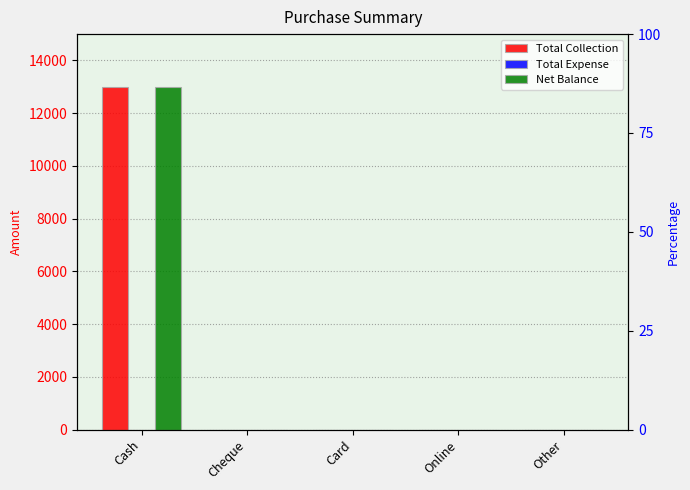

What are all the series names shown in the legend?

Total Collection, Total Expense, Net Balance